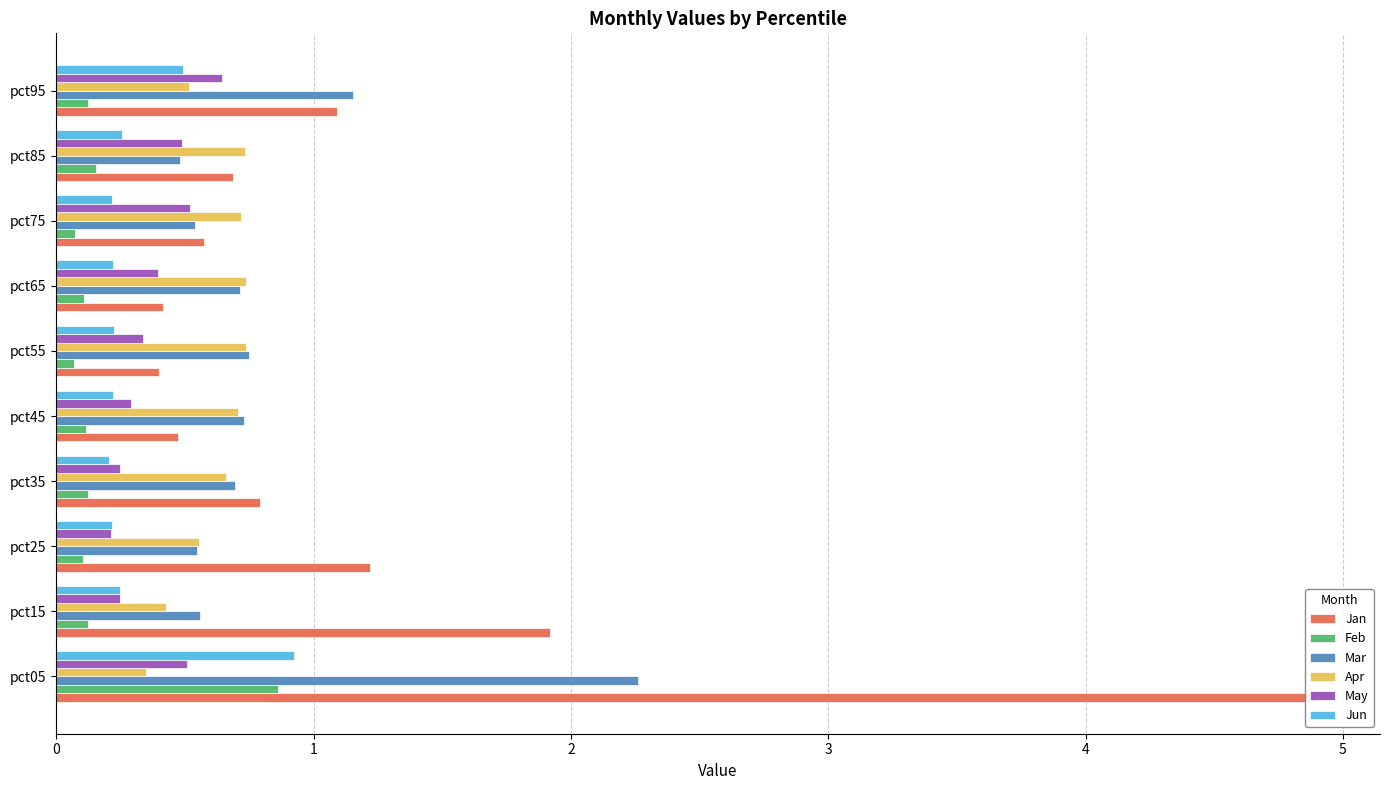

What is the difference between the maximum and minimum values in the May series?

0.4